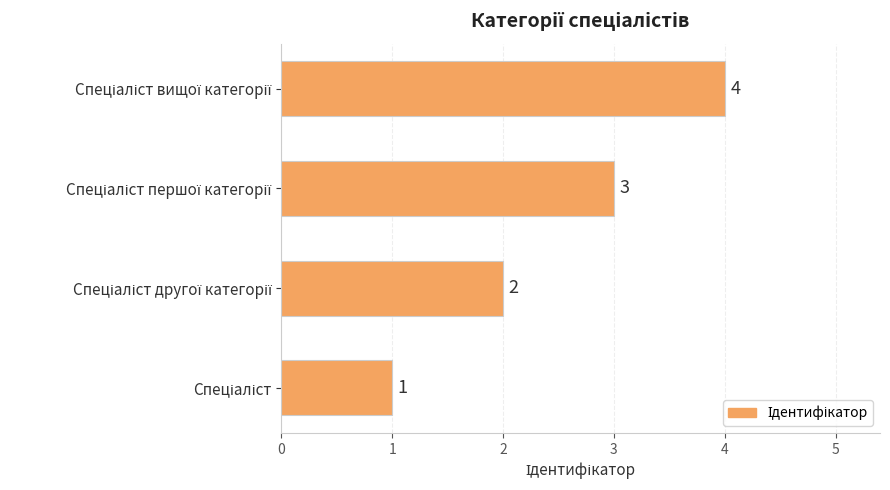

How many data points does each series have?

4